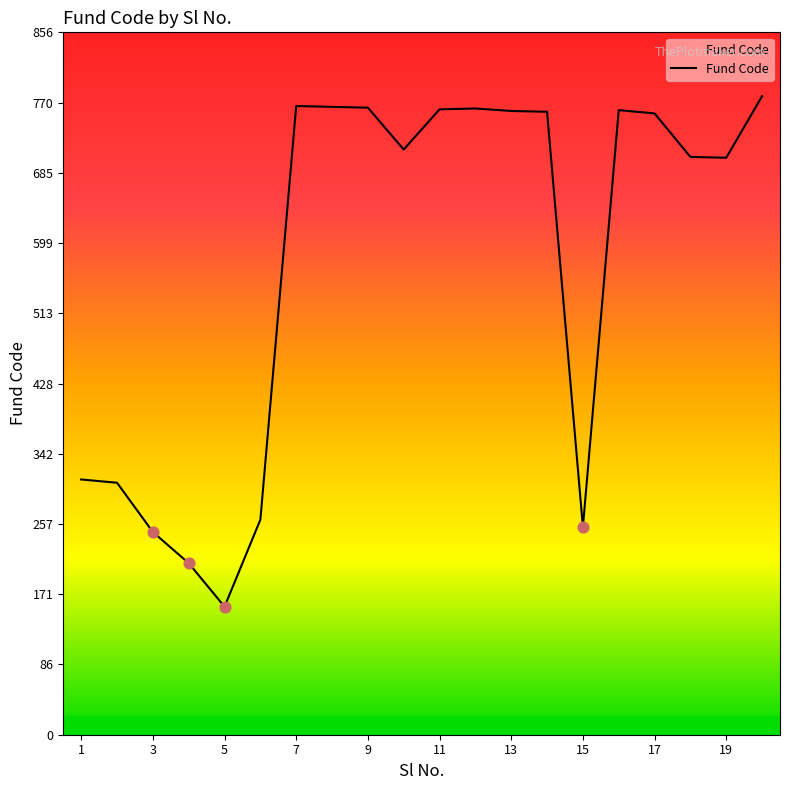

What is the greatest value displayed?

778